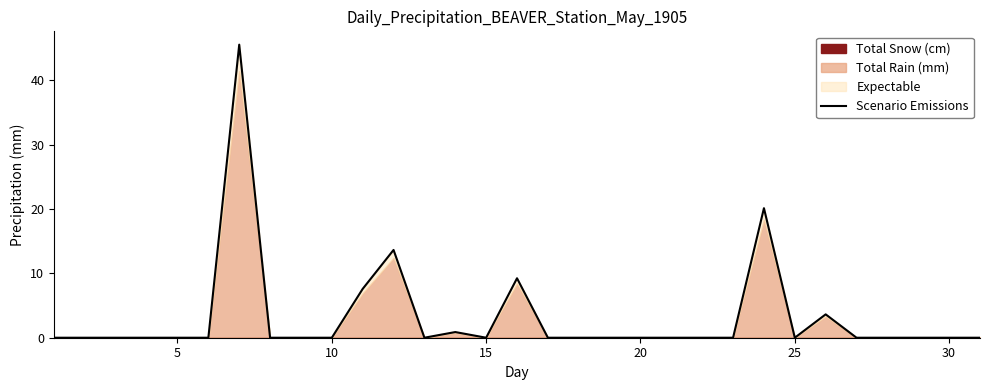

Is it true that the value at 18 is -19.8?

False